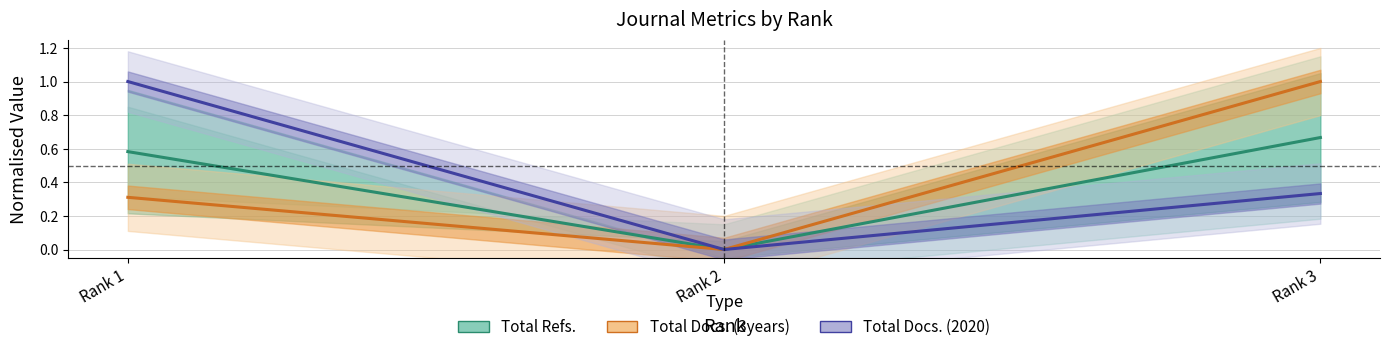

What are all the series names shown in the legend?

Total Refs., Total Docs. (3years), Total Docs. (2020)